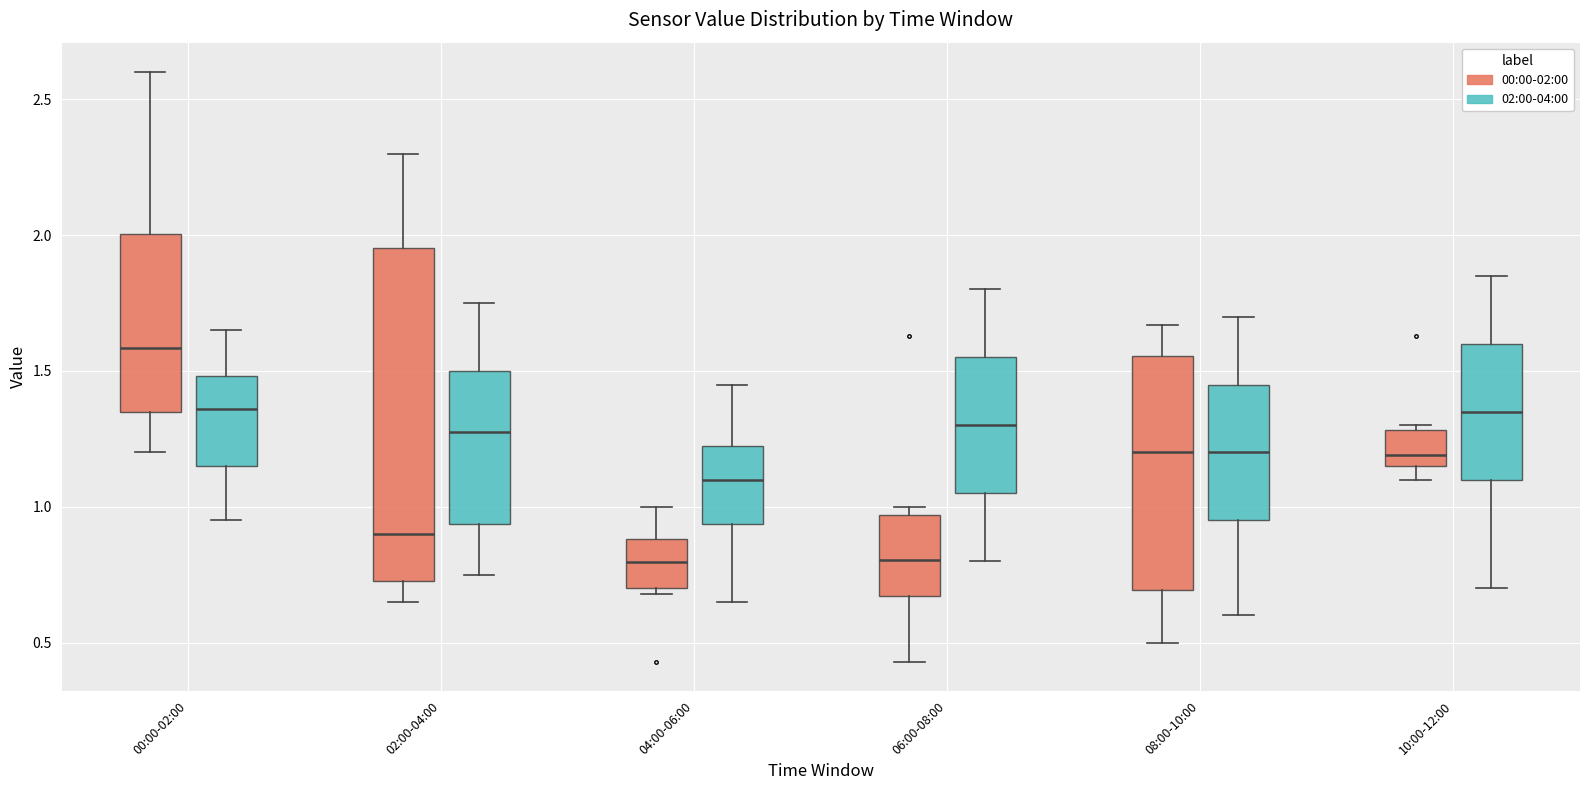

Reading left to right, read every box against the y-axis: the position of its median line, the range the box covers, and the ends of its whiskers. The values are not printed on the chart, so give them approximately, as read against the axis.

00:00-02:00 (00:00-02:00): median 1.60, box 1.35 to 2.00, whiskers 1.20 to 2.60
00:00-02:00 (02:00-04:00): median 1.35, box 1.15 to 1.50, whiskers 0.95 to 1.65
02:00-04:00 (00:00-02:00): median 0.90, box 0.75 to 1.95, whiskers 0.65 to 2.30
02:00-04:00 (02:00-04:00): median 1.30, box 0.95 to 1.50, whiskers 0.75 to 1.75
04:00-06:00 (00:00-02:00): median 0.80, box 0.70 to 0.90, whiskers 0.70 (just below the box's lower edge) to 1.00
04:00-06:00 (02:00-04:00): median 1.10, box 0.95 to 1.25, whiskers 0.65 to 1.45
06:00-08:00 (00:00-02:00): median 0.80, box 0.65 to 0.95, whiskers 0.45 to 1.00
06:00-08:00 (02:00-04:00): median 1.30, box 1.05 to 1.55, whiskers 0.80 to 1.80
08:00-10:00 (00:00-02:00): median 1.20, box 0.70 to 1.55, whiskers 0.50 to 1.65
08:00-10:00 (02:00-04:00): median 1.20, box 0.95 to 1.45, whiskers 0.60 to 1.70
10:00-12:00 (00:00-02:00): median 1.20, box 1.15 to 1.30, whiskers 1.10 to 1.30 (just above the box's upper edge)
10:00-12:00 (02:00-04:00): median 1.35, box 1.10 to 1.60, whiskers 0.70 to 1.85